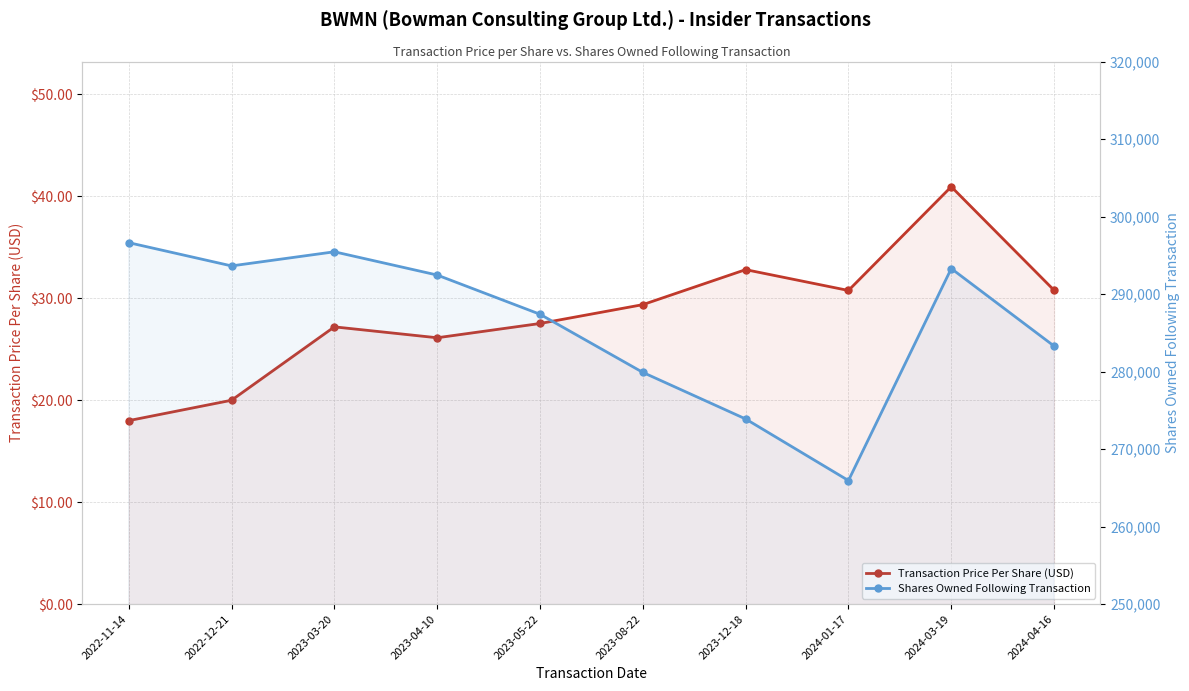

Between 2022-11-14 and 2024-04-16, which series saw the biggest shift?

Shares Owned Following Transaction